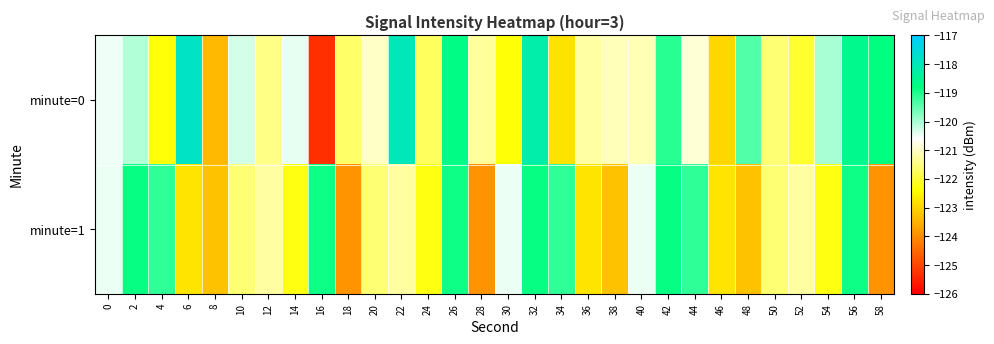

List the series in order of their peak value, highest first.

minute=0, minute=1